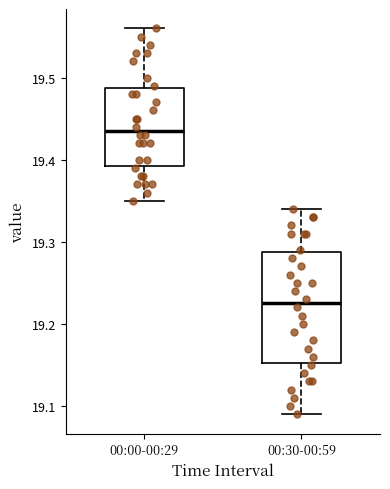

Where does the upper whisker of the box for 00:00-00:29 end on the y-axis? The values are not printed on the chart, so give them approximately, as read against the axis.

19.56